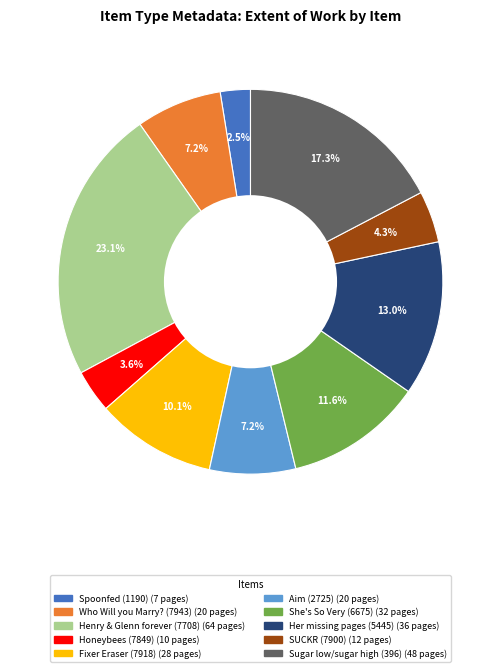

Between Henry & Glenn forever (7708) and Spoonfed (1190), which is larger?

Henry & Glenn forever (7708)